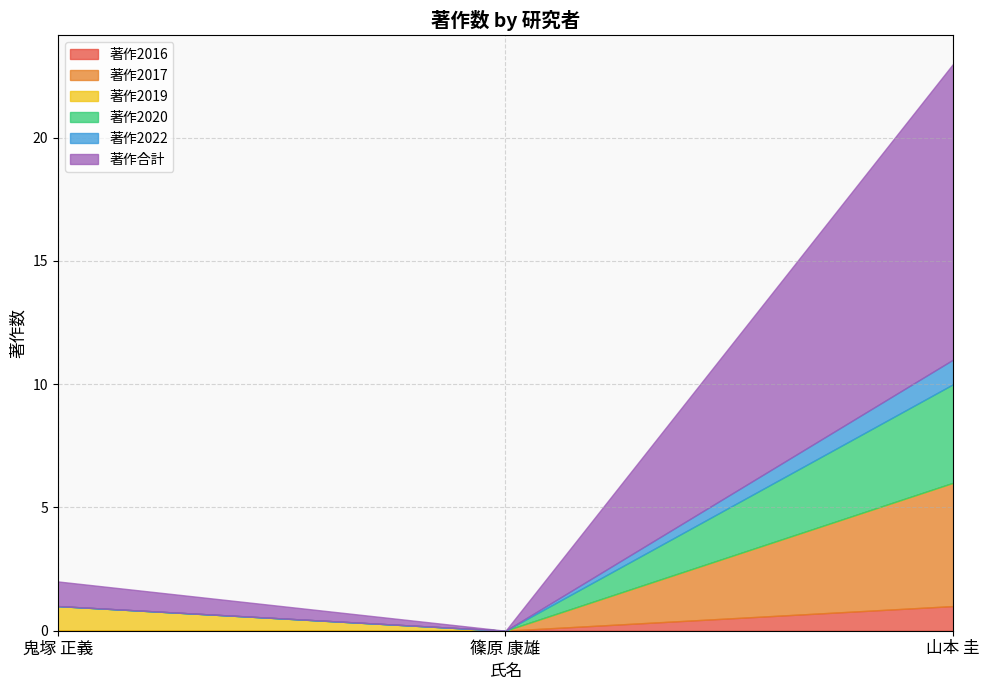

Does the chart display data point markers on the line(s)?

No